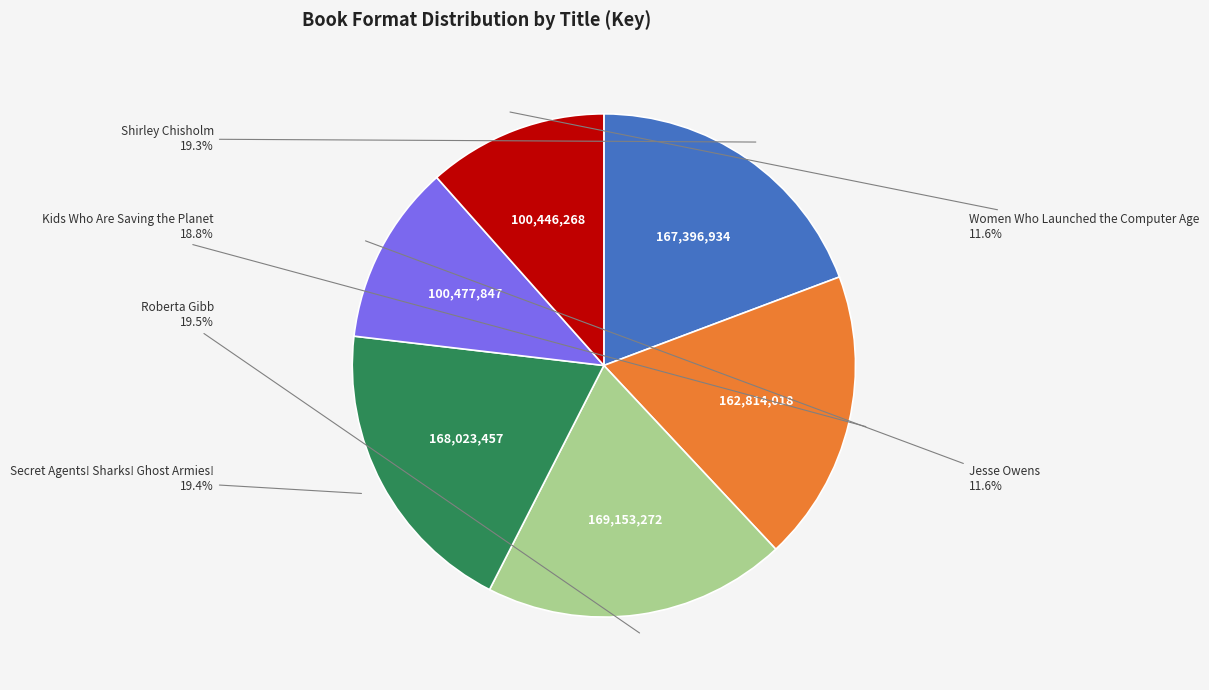

Is there any slice that represents more than half of the pie?

No